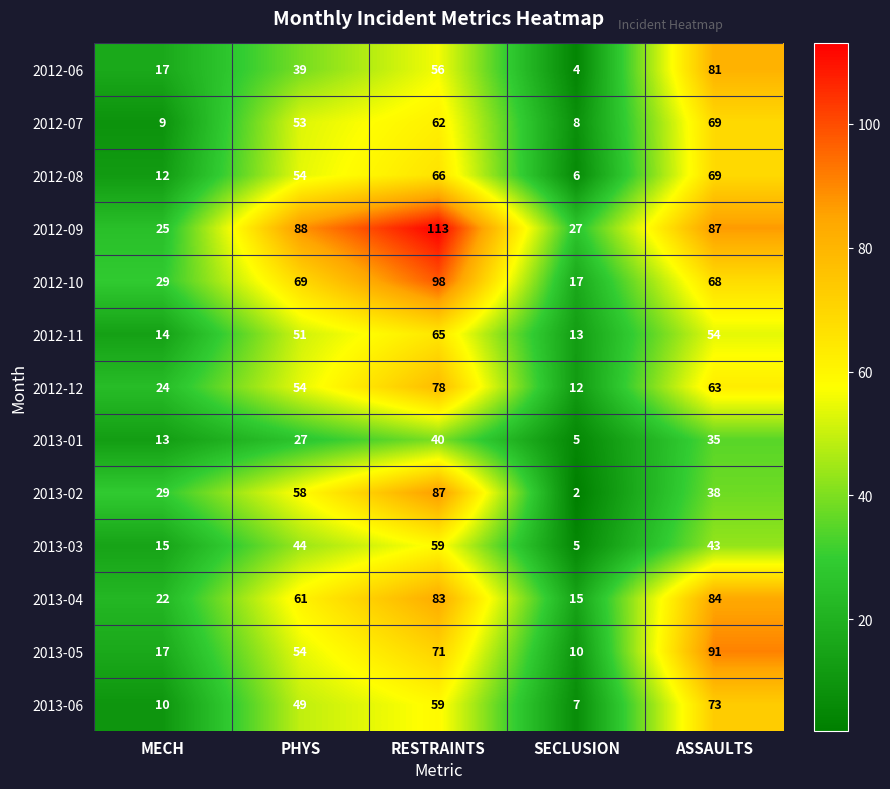

What is the sum of all 2013-04 values?

265